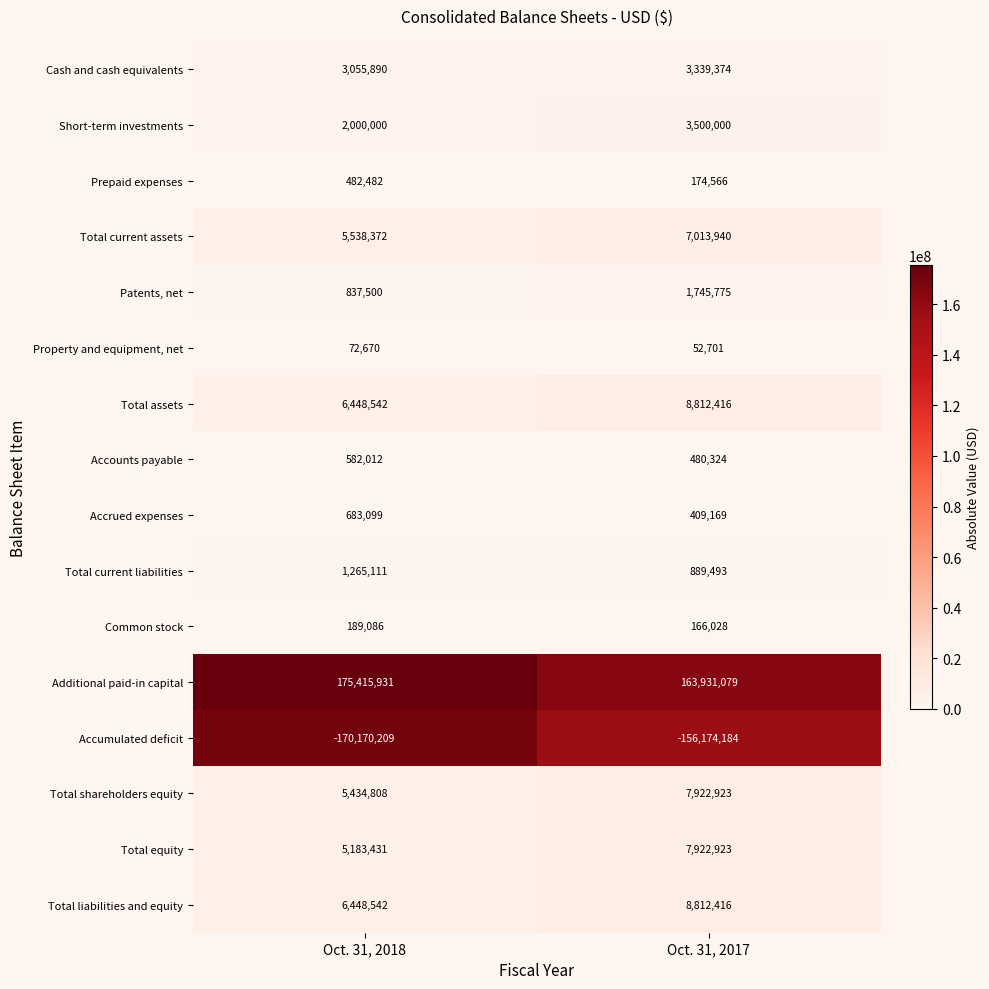

How many distinct data groups are displayed?

16